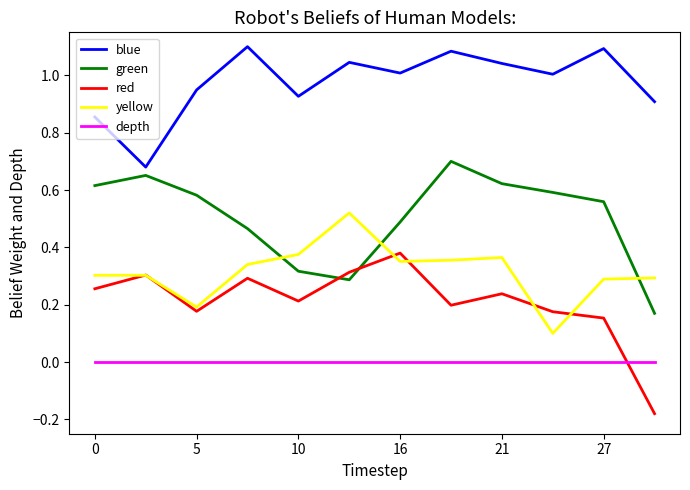

True or false: green and depth intersect in this chart.

False